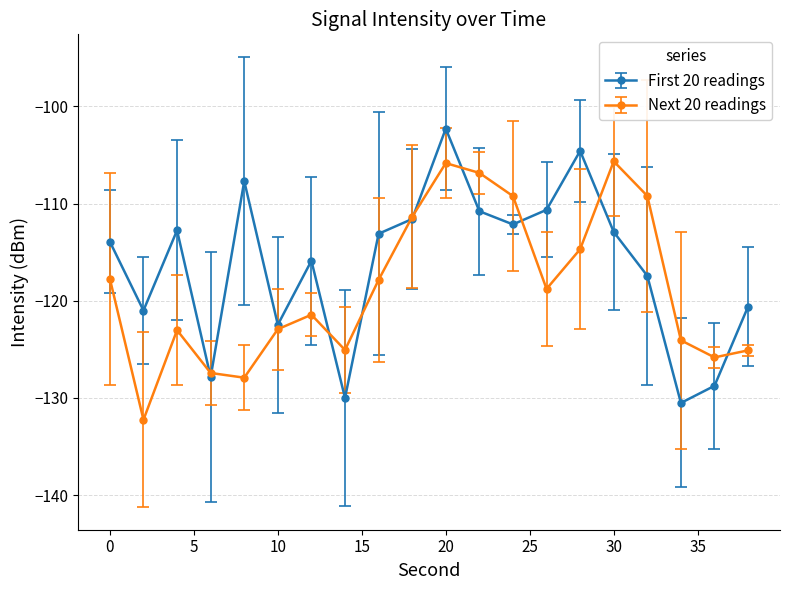

Which series has the largest total across all categories?

First 20 readings